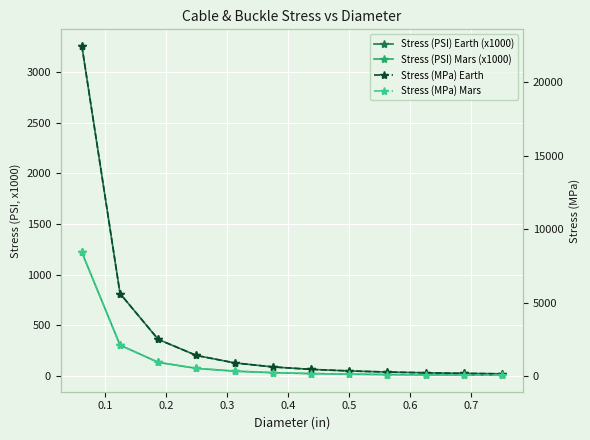

What is the maximum value for Stress (MPa) Earth?

22473.0